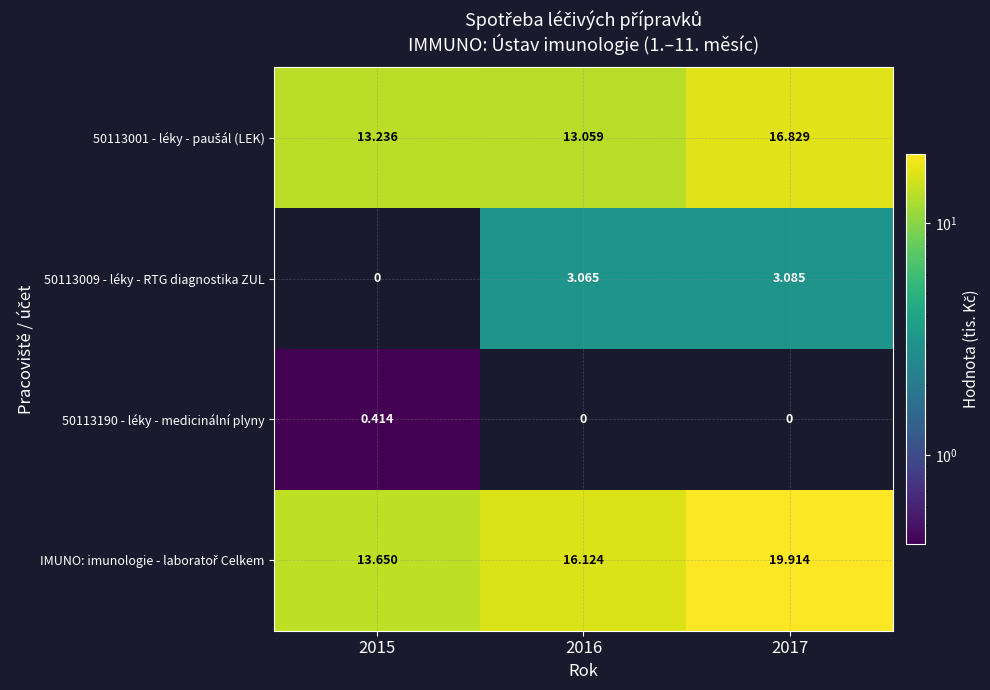

Rank the series at 2015 from lowest to highest value.

50113009 - léky - RTG diagnostika ZUL, 50113190 - léky - medicinální plyny, 50113001 - léky - paušál (LEK), IMUNO: imunologie - laboratoř Celkem